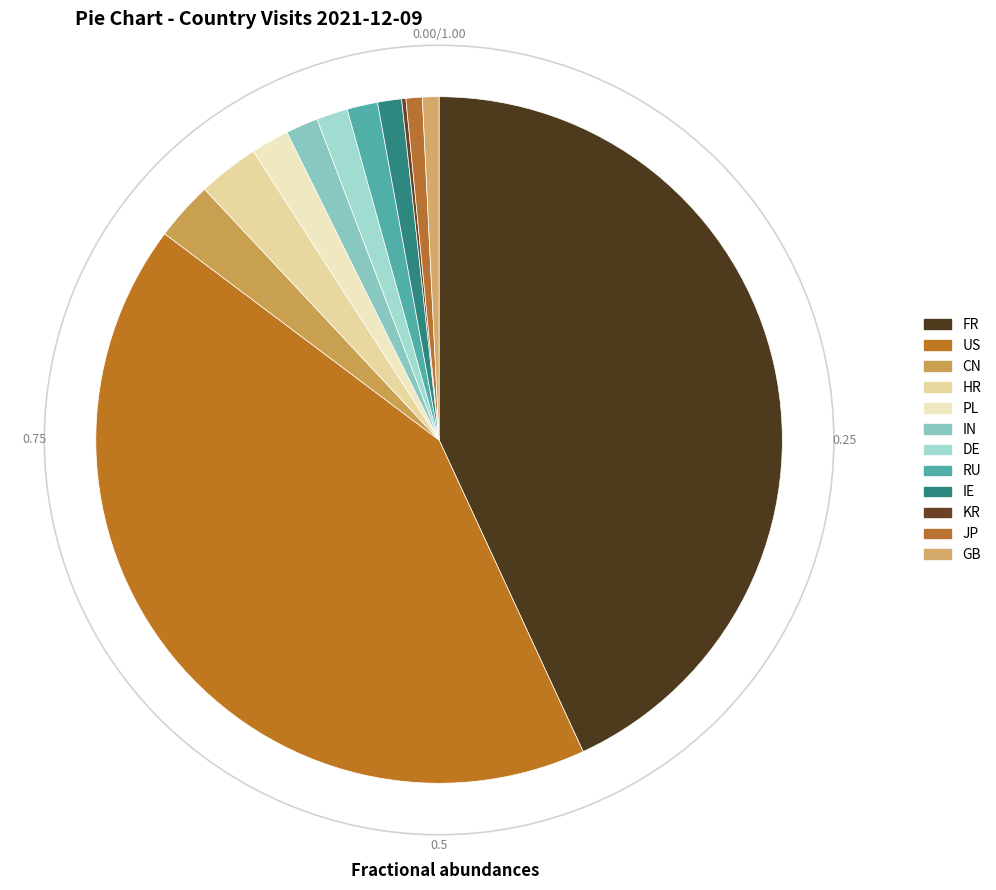

The PL slice represents 2% of the pie. True or false?

True